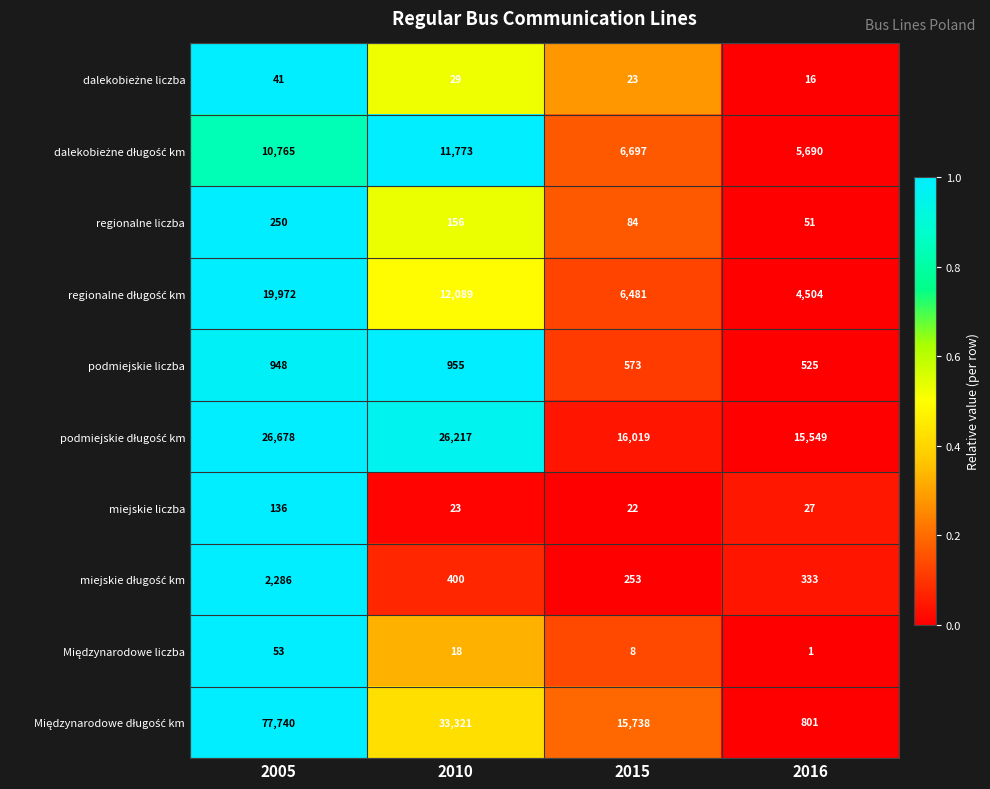

The value of miejskie liczba at 2015 is 5. True or false?

False